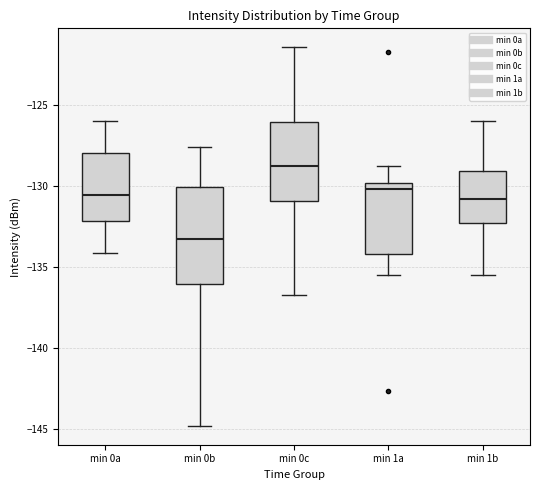

Where does the median line of the box for min 0a sit on the y-axis? The values are not printed on the chart, so give them approximately, as read against the axis.

-130.5